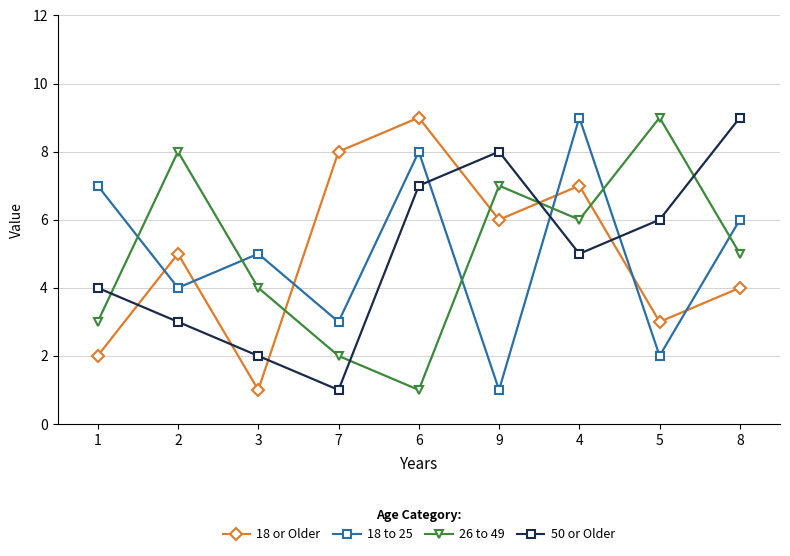

The 18 or Older series shows 7 at 4. True or false?

True